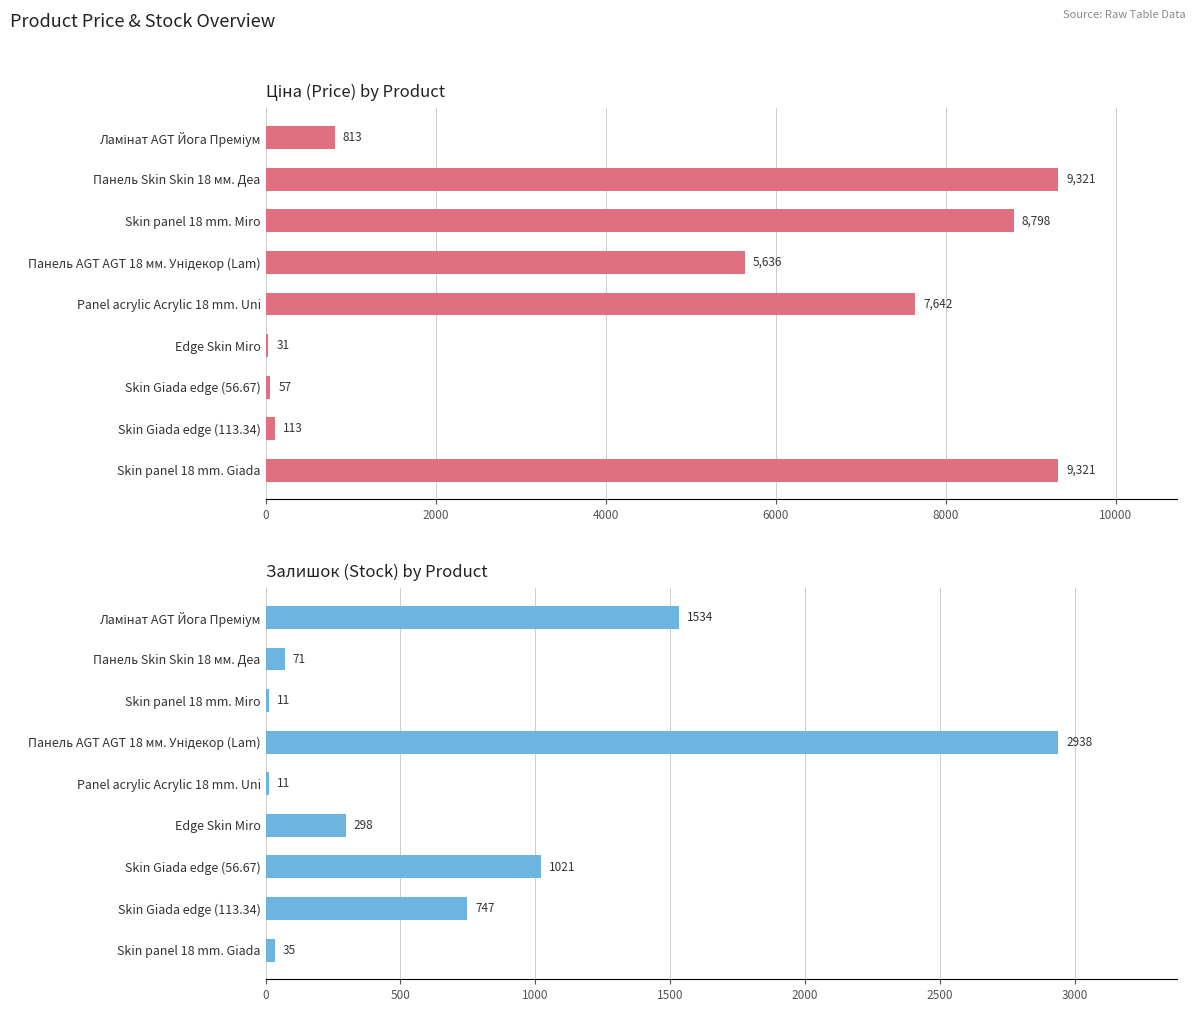

Which series changed the most between Панель AGT AGT 18 мм. Унідекор (Lam) and Skin Giada edge (113.34)?

Ціна